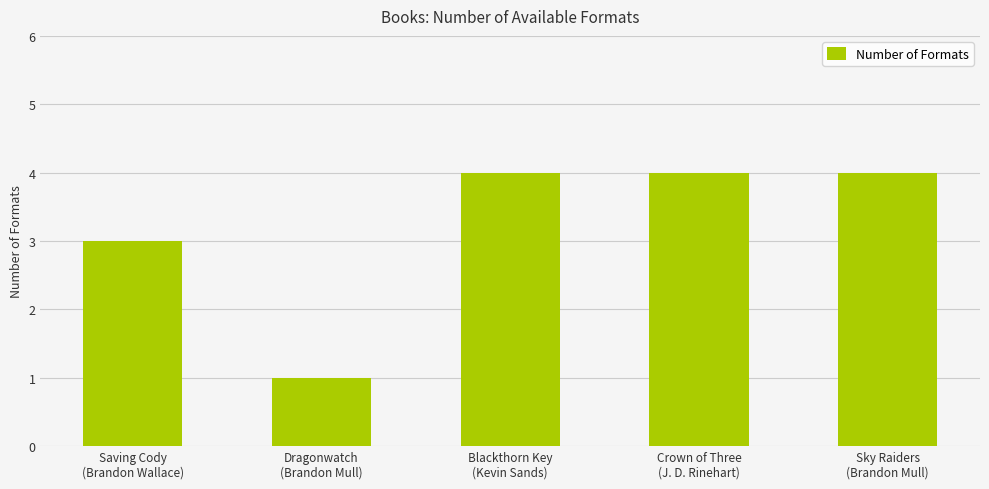

How many values are between 3 and 4?

4